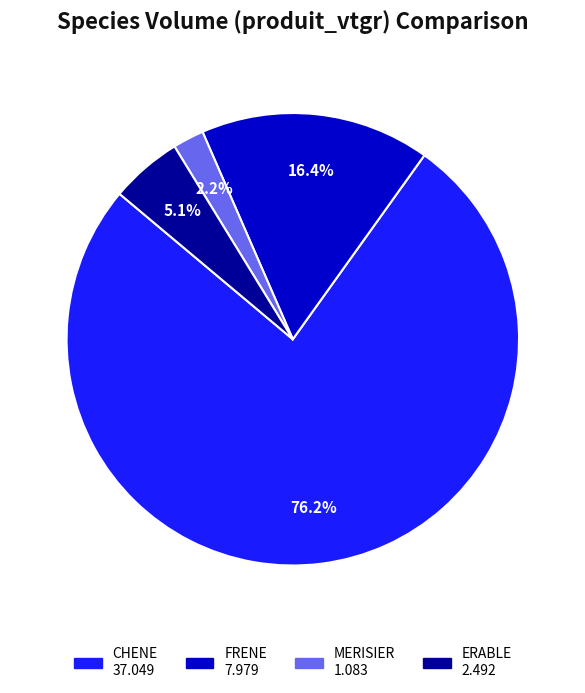

To the nearest percent, what percentage of the pie is ERABLE?

5%